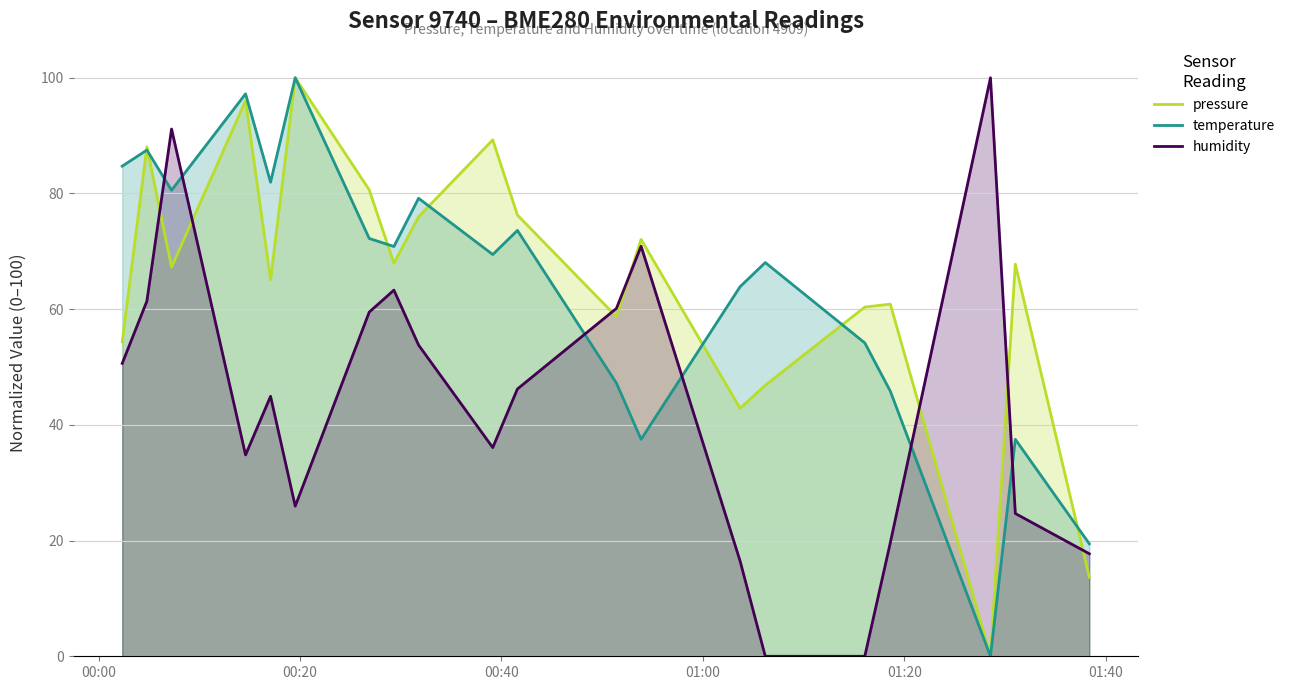

Rank the series by their maximum value, from highest to lowest.

pressure, temperature, humidity